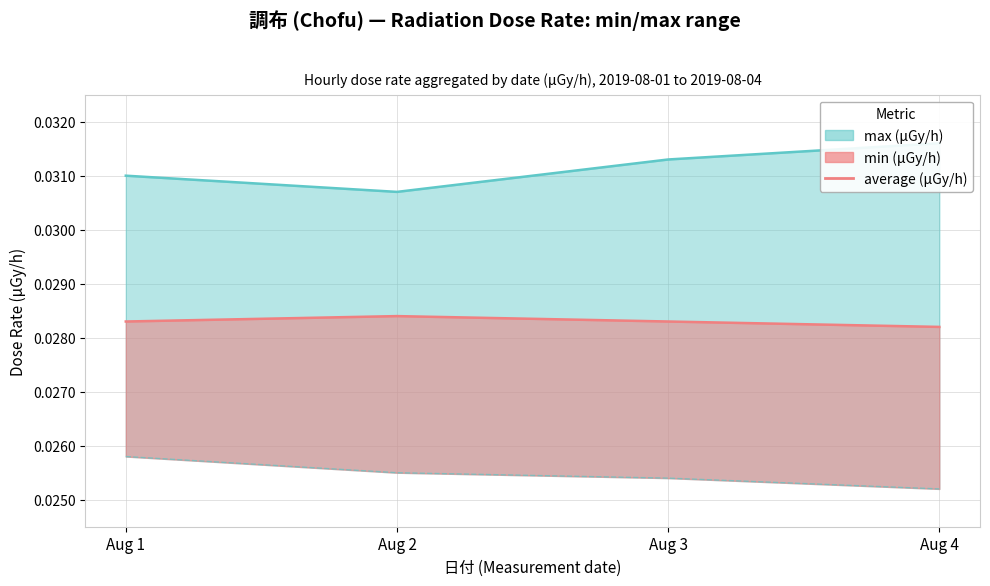

What is the sum of the values at Aug 4 and Aug 3?

0.1